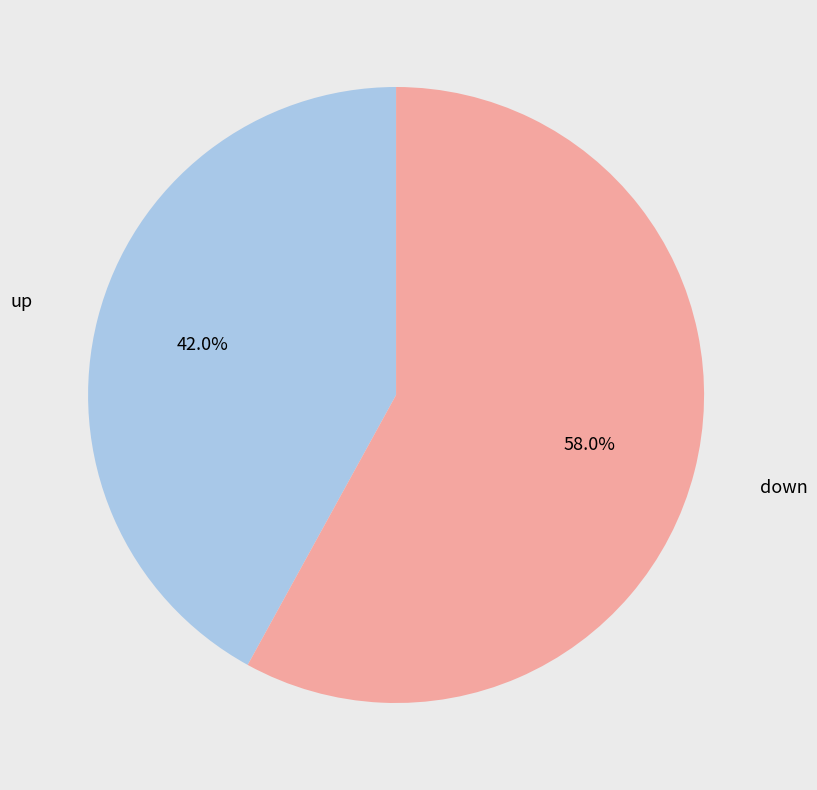

Does any single category account for the majority?

Yes